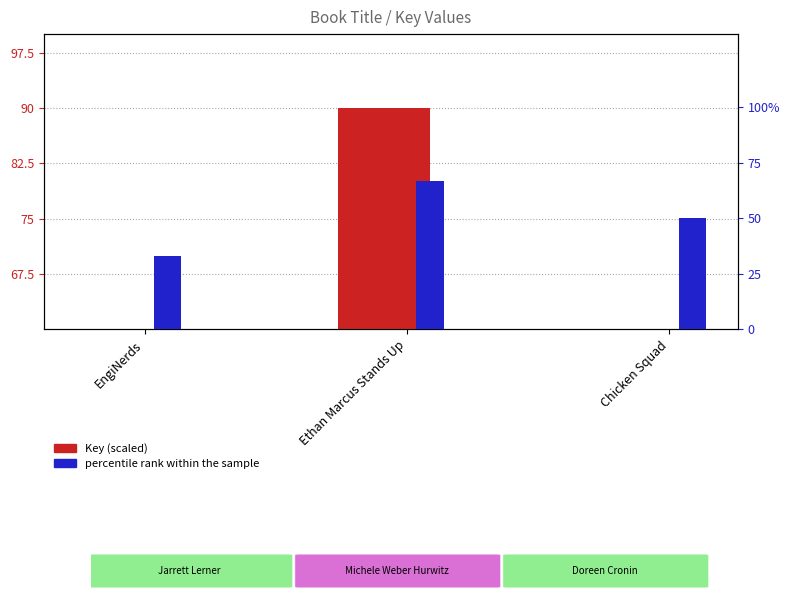

Reading left to right, extract all data points from this chart.

Key (scaled): 7.4	90.0	7.9
percentile rank within the sample: 33.0	67.0	50.0